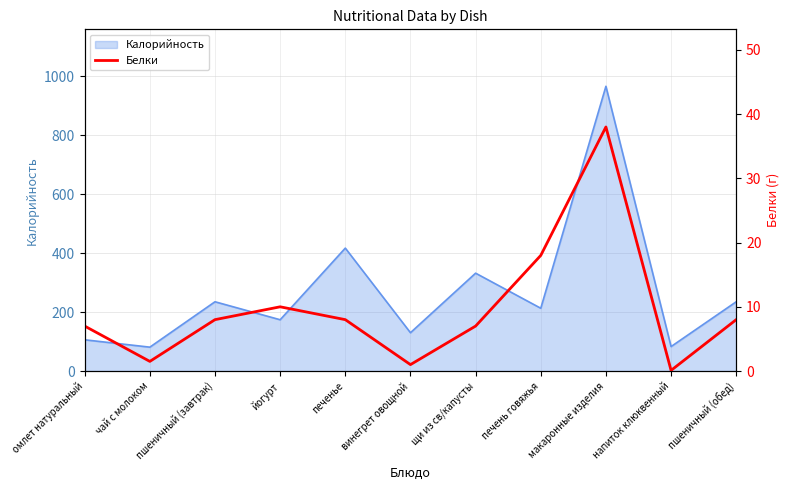

How many values exceed 8?

3